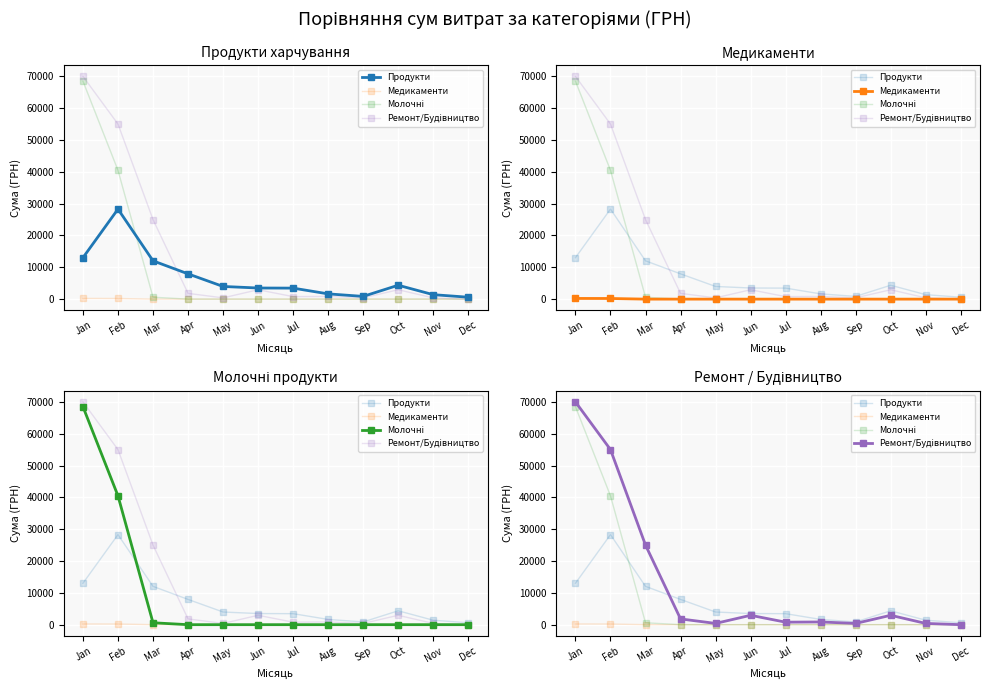

Is this an area chart (filled region under the line)?

No